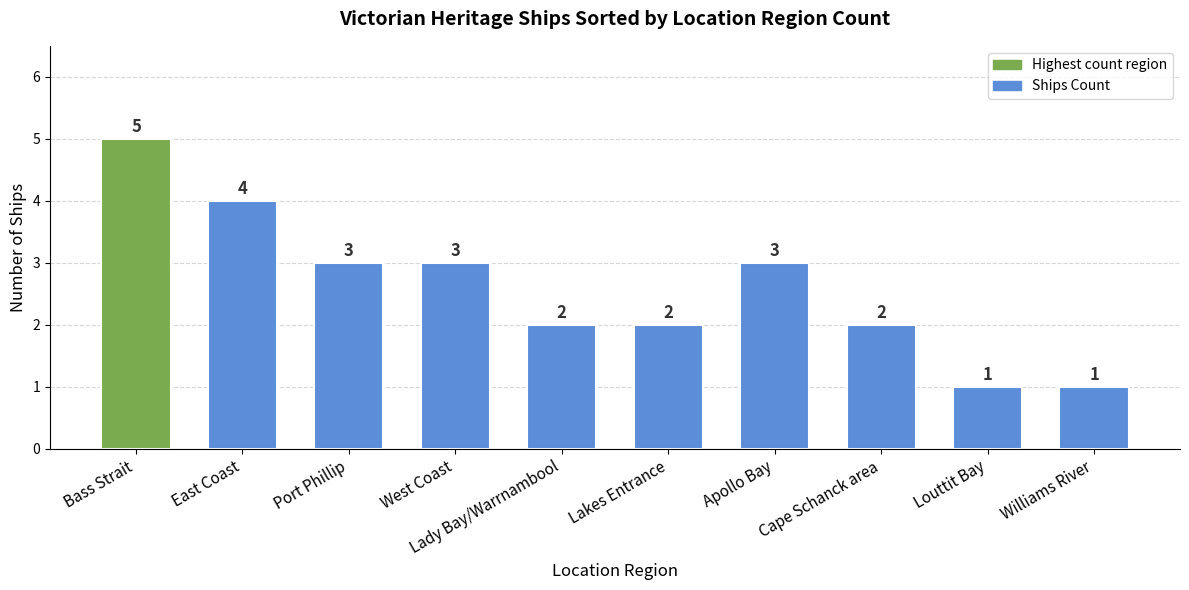

Does the chart contain any negative values?

No